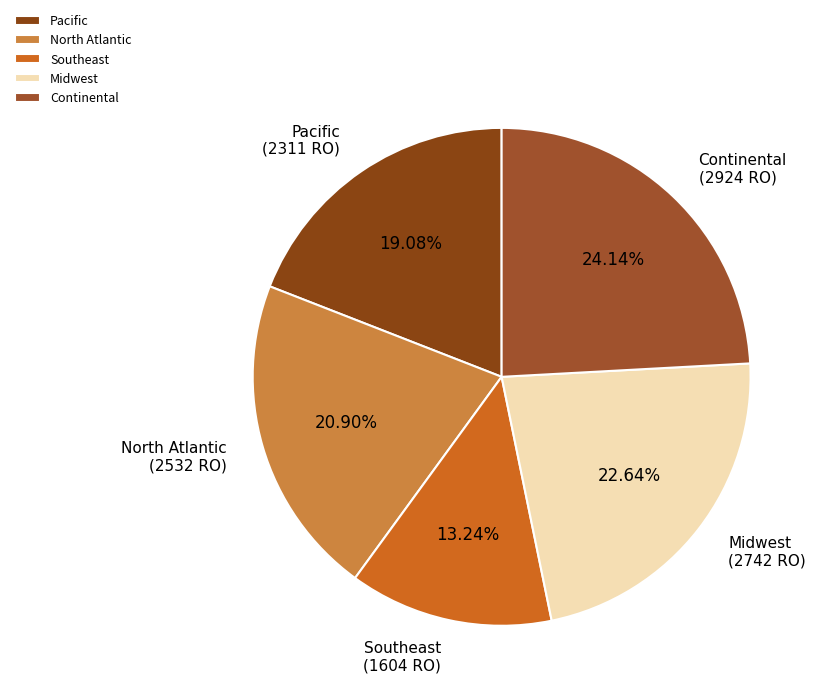

To the nearest percent, what is the combined percentage of Midwest and Continental?

47%